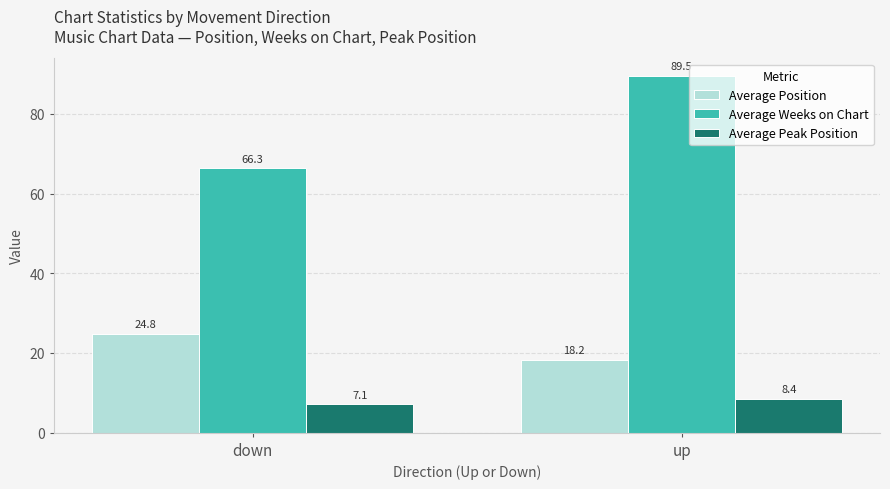

What are all the series names shown in the legend?

Average Position, Average Weeks on Chart, Average Peak Position